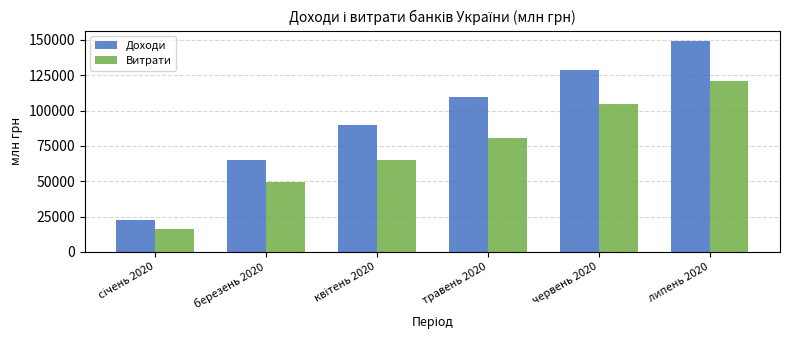

What is the highest value of the Доходи series?

149109